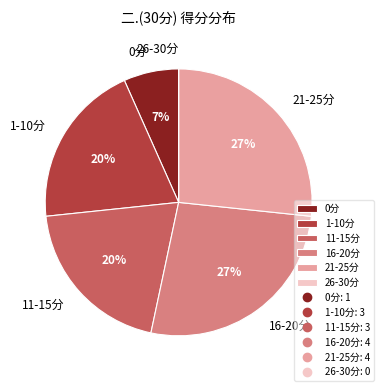

Which has a higher value, 11-15分 or 16-20分?

16-20分